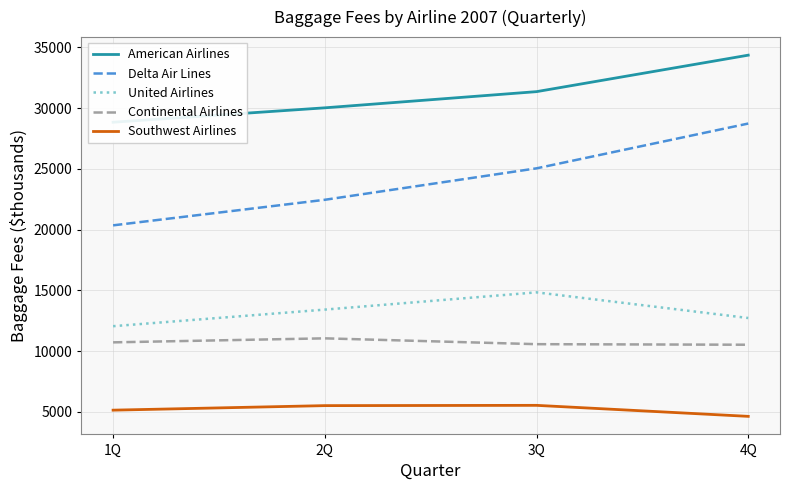

Reading left to right, extract all data points from this chart.

American Airlines: 1Q=28829	2Q=30015	3Q=31346	4Q=34348
Delta Air Lines: 1Q=20343	2Q=22447	3Q=25035	4Q=28721
United Airlines: 1Q=12045	2Q=13410	3Q=14829	4Q=12718
Continental Airlines: 1Q=10715	2Q=11045	3Q=10565	4Q=10519
Southwest Airlines: 1Q=5135	2Q=5508	3Q=5531	4Q=4625